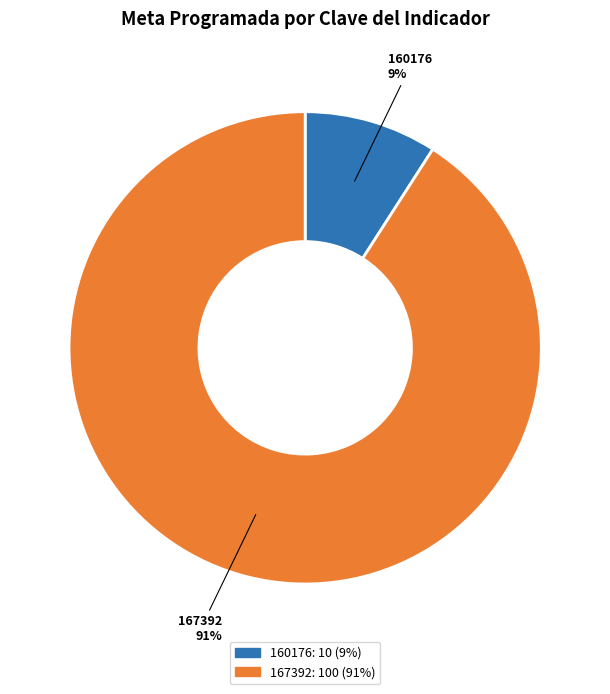

Combined, do 160176 and 167392 account for over 50%?

Yes